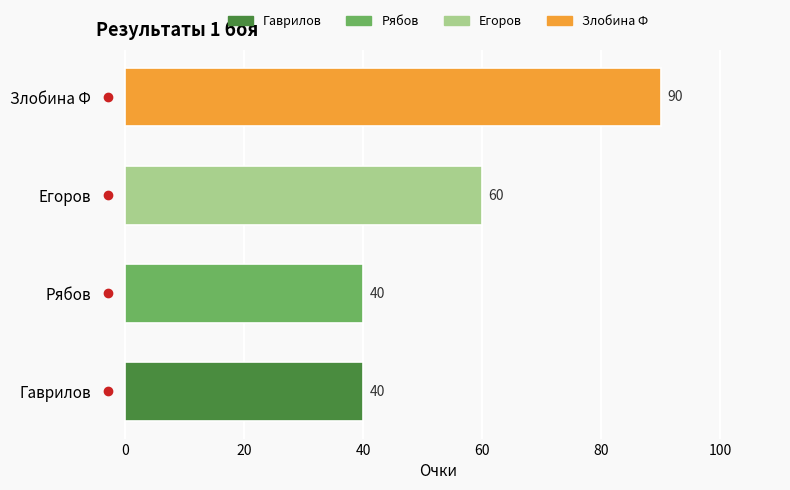

What is the greatest value displayed?

90